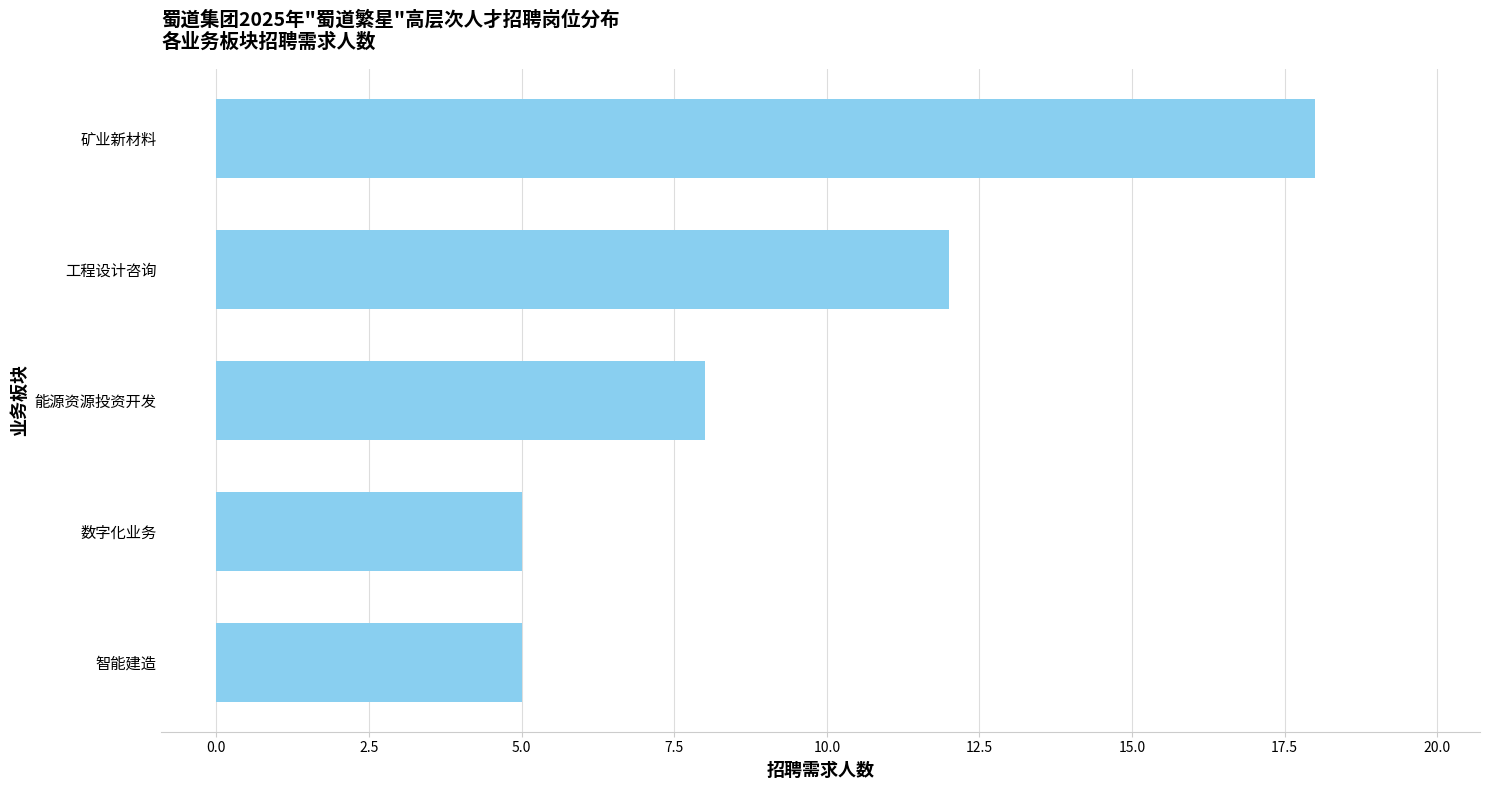

What is the average value?

10